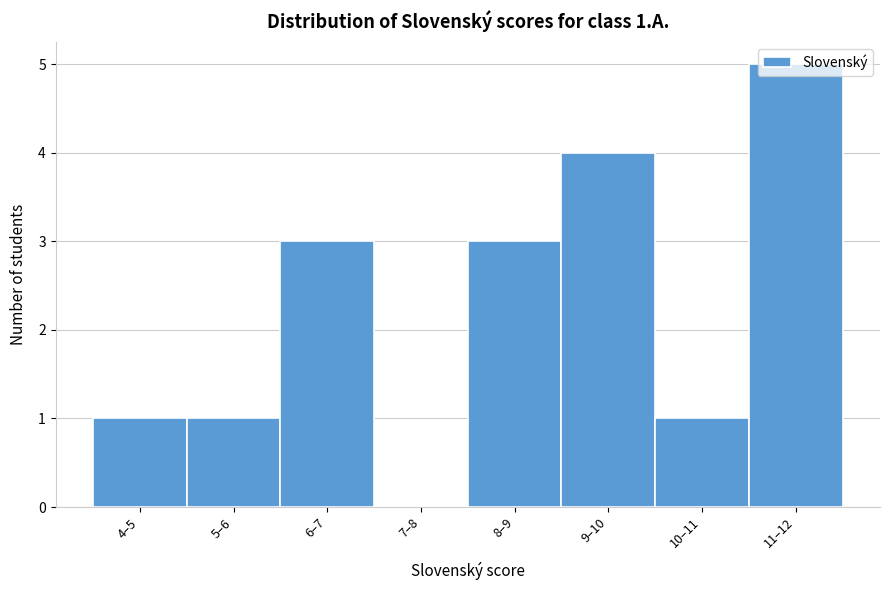

What is the maximum value shown in the chart?

5